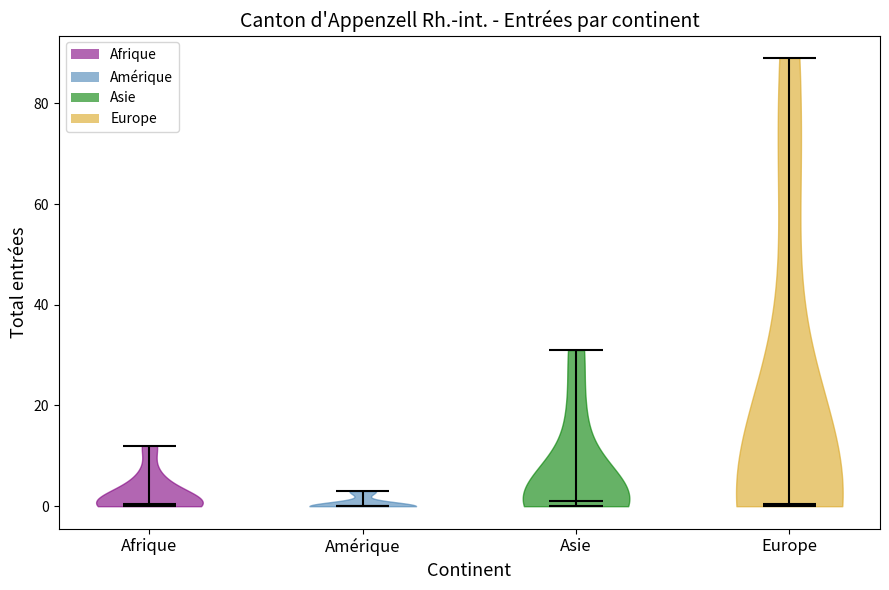

What is the lowest point the violin for Amérique reaches on the y-axis? The values are not printed on the chart, so give them approximately, as read against the axis.

0